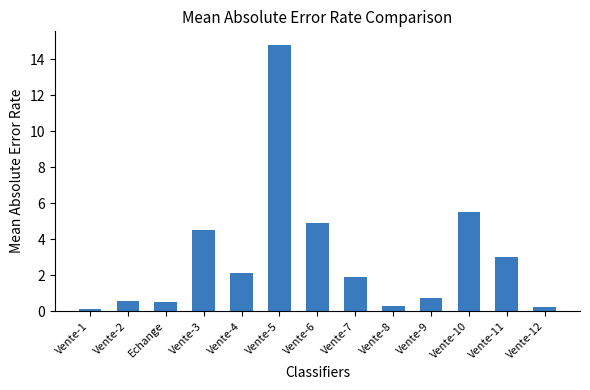

What is the sum of the values at Vente-7 and Vente-12?

2.1